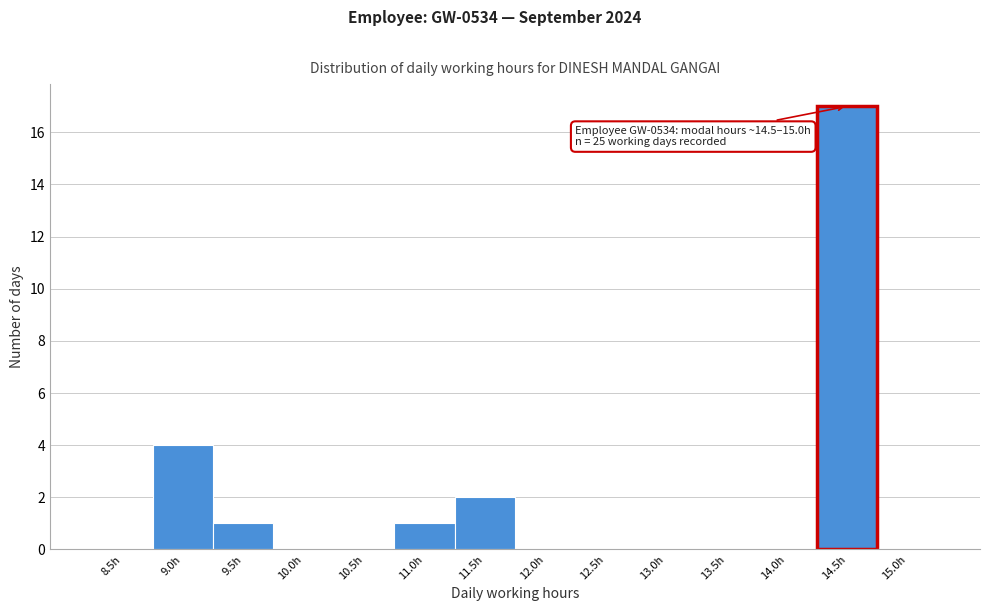

Reading right to left, what are all the values shown in this chart?

15.0h=0	14.5h=17	14.0h=0	13.5h=0	13.0h=0	12.5h=0	12.0h=0	11.5h=2	11.0h=1	10.5h=0	10.0h=0	9.5h=1	9.0h=4	8.5h=0